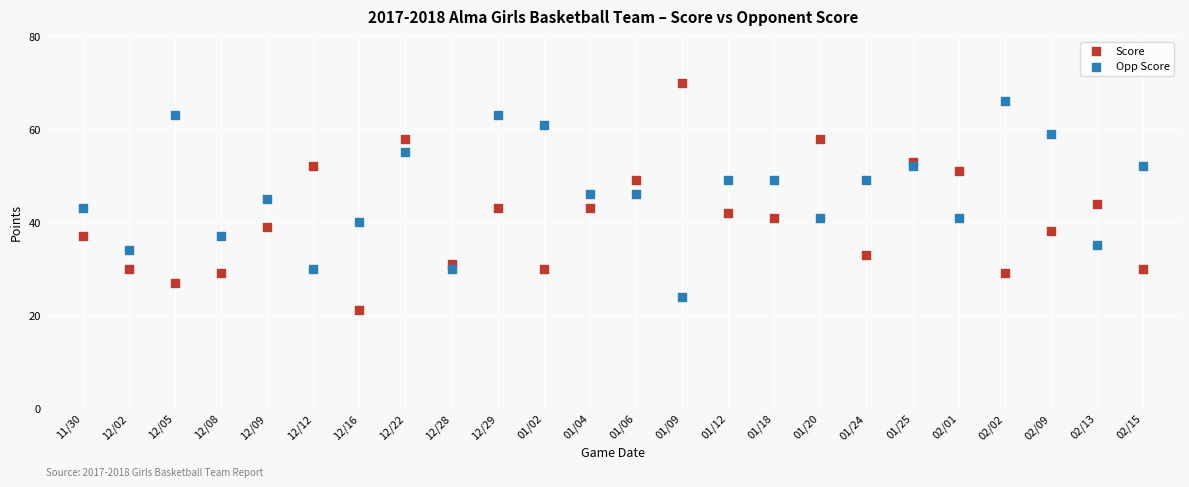

What are all the series names shown in the legend?

Score, Opp Score